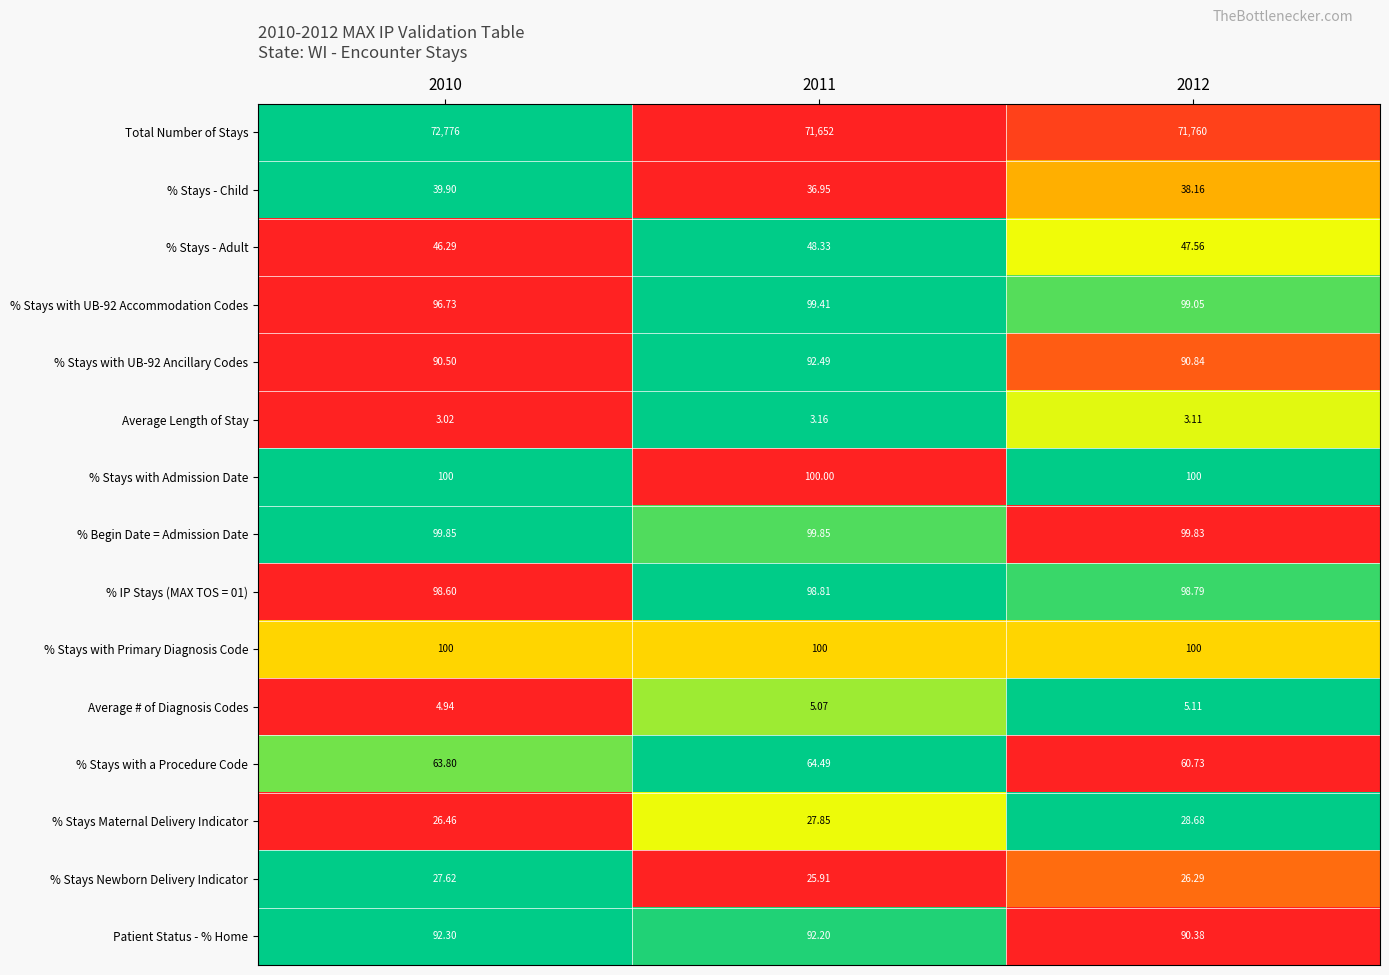

Is the value of % Stays with UB-92 Accommodation Codes at 2012 greater than the value of % Stays with UB-92 Ancillary Codes at 2012?

Yes